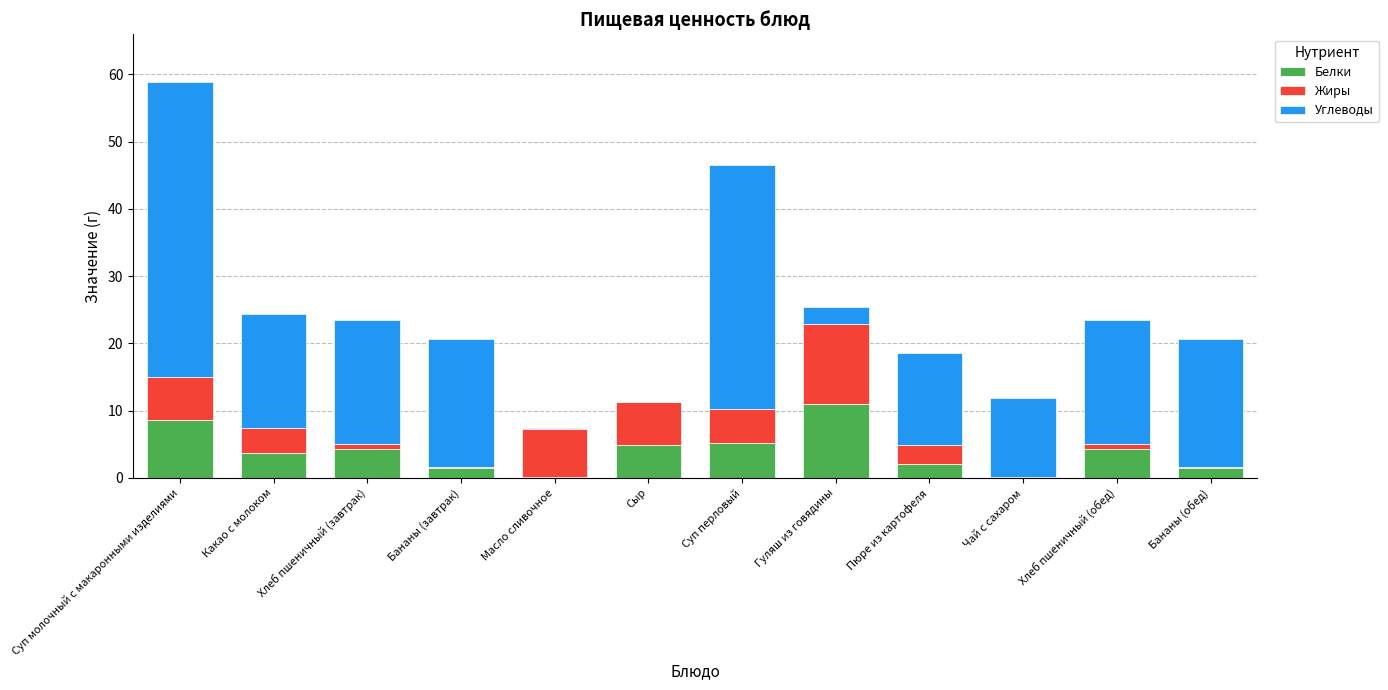

What is the sum of the Белки values at Суп молочный с макаронными изделиями and Сыр?

13.6